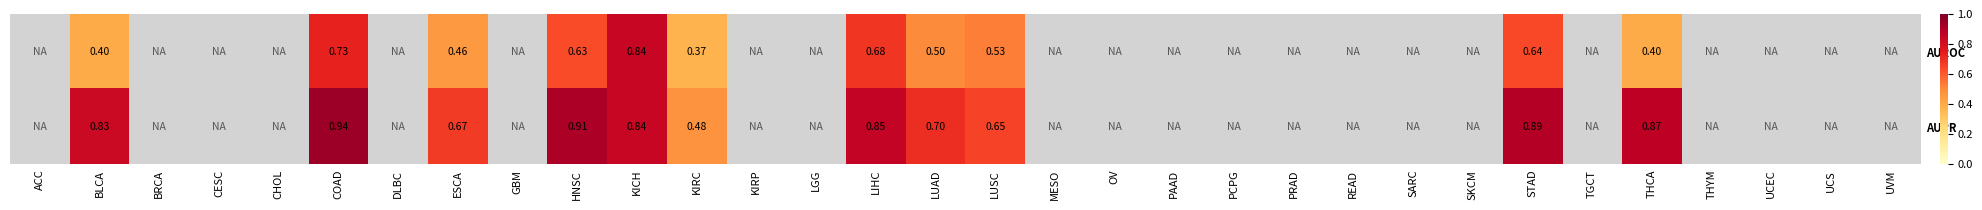

Rank the series at COAD from highest to lowest value.

AUPR, AUROC